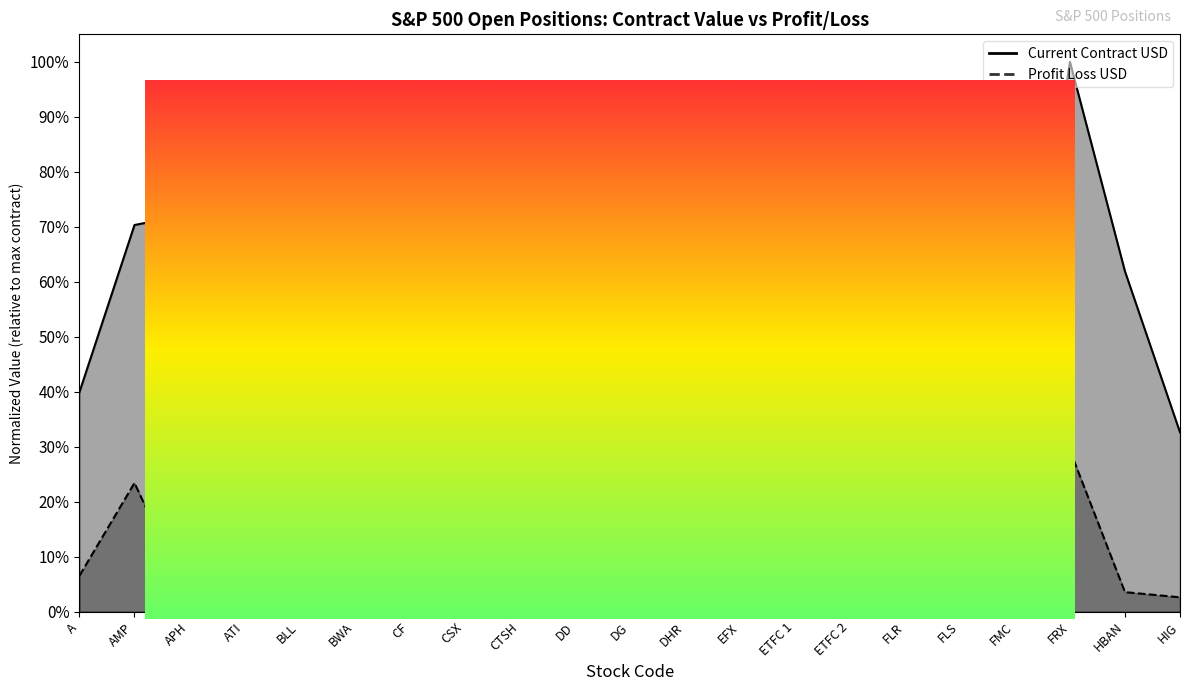

Which category has the highest value in the Current Contract USD series?

FRX